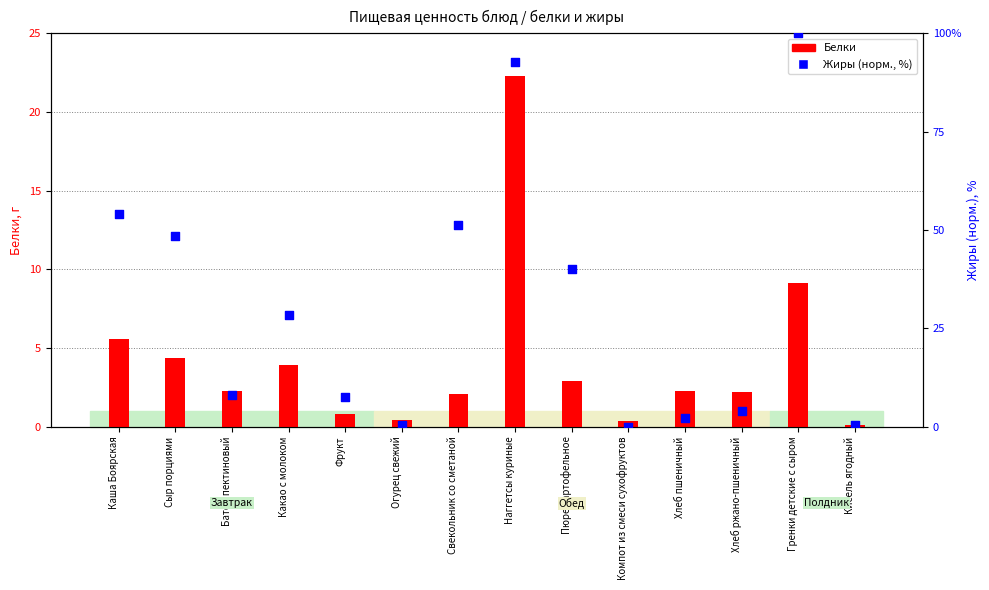

Which series has the widest spread of Y values?

Жиры